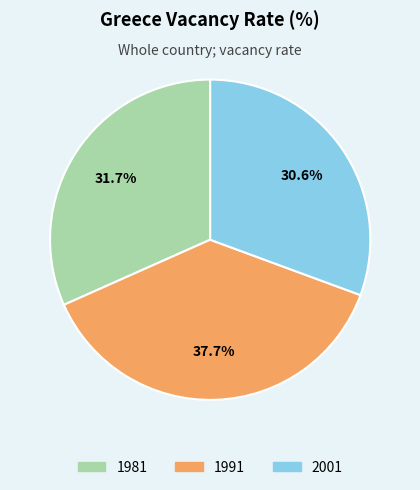

What is the ratio of the value at 2001 to the value at 1981?

1.0